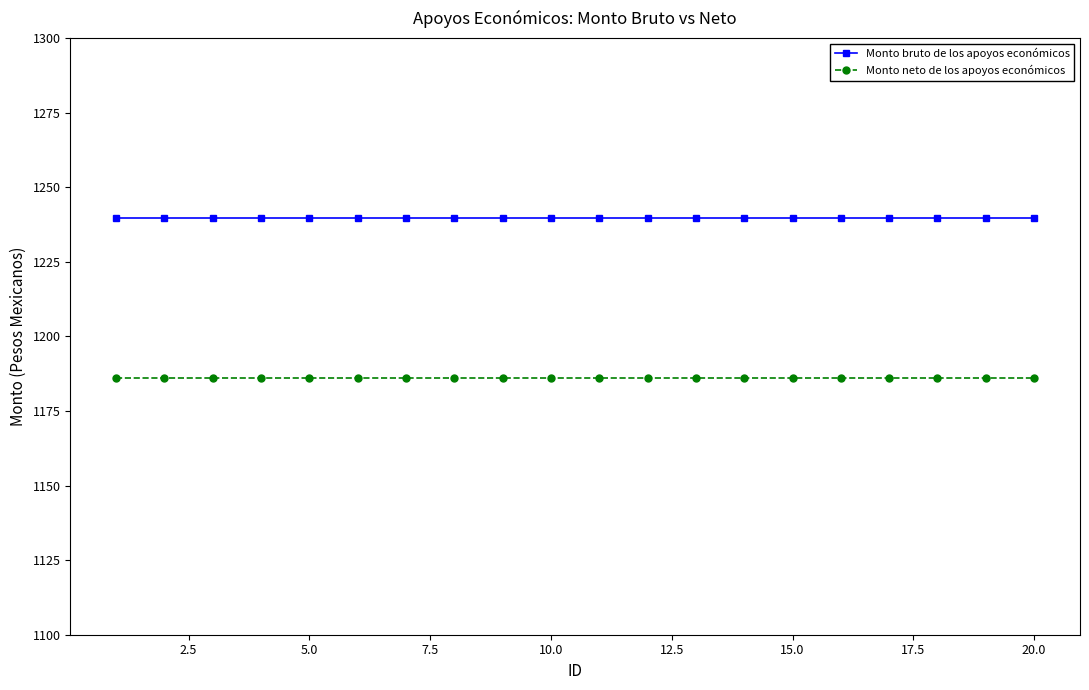

What is the sum of all Monto bruto de los apoyos económicos values?

24792.0